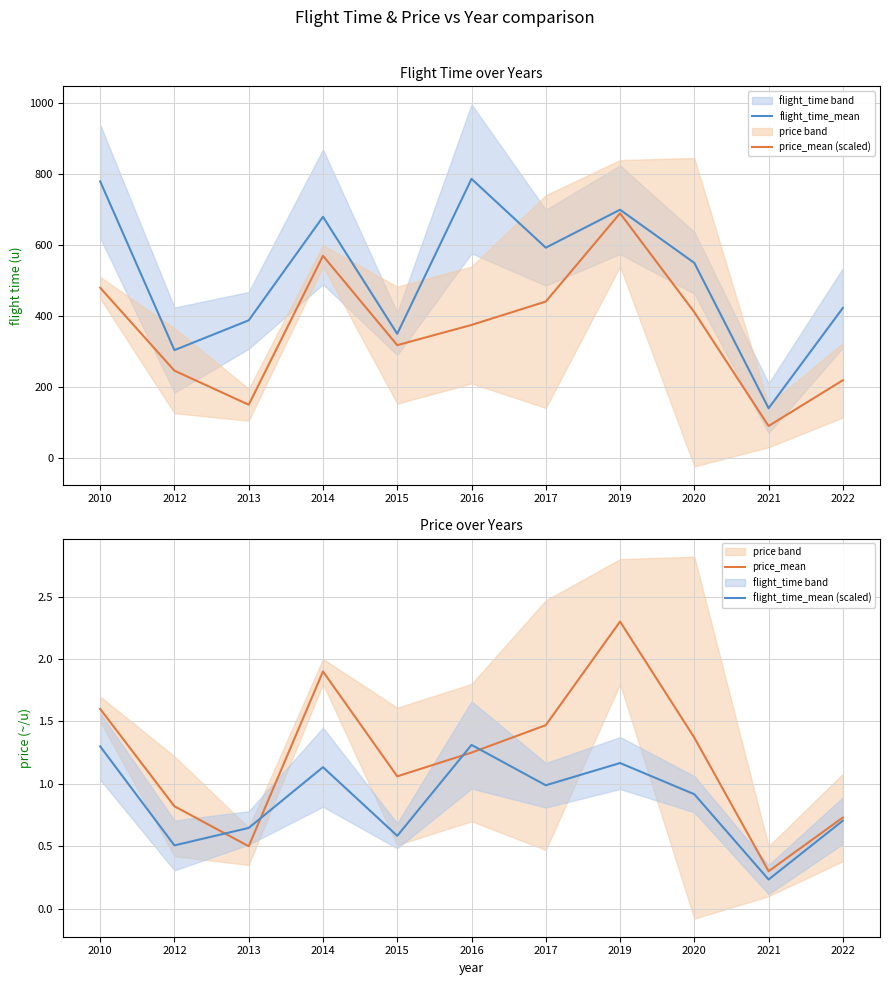

What is the total value across all series at 2021?

230.5